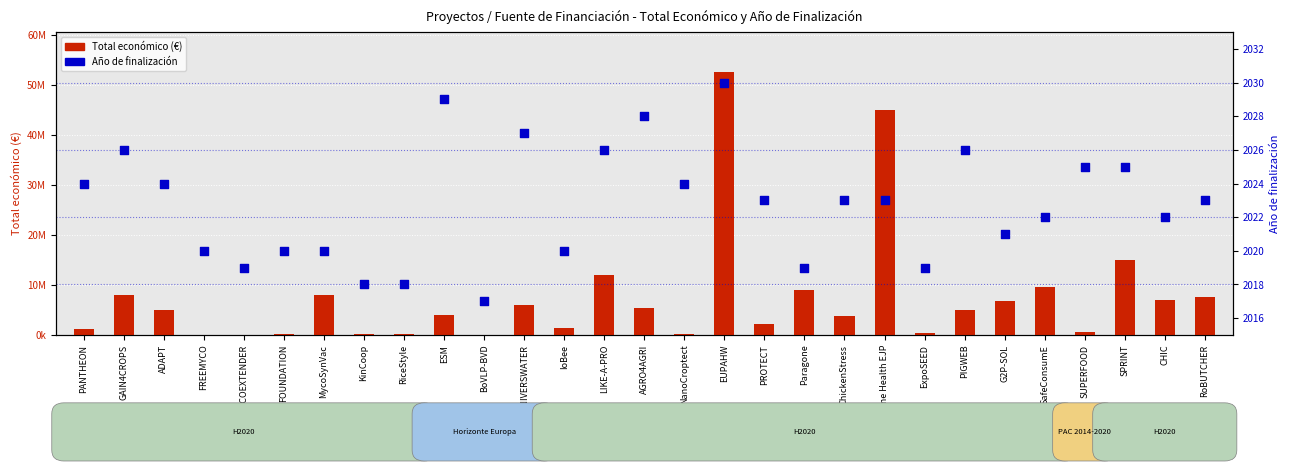

At how many categories does at least one series exceed 37809260?

2